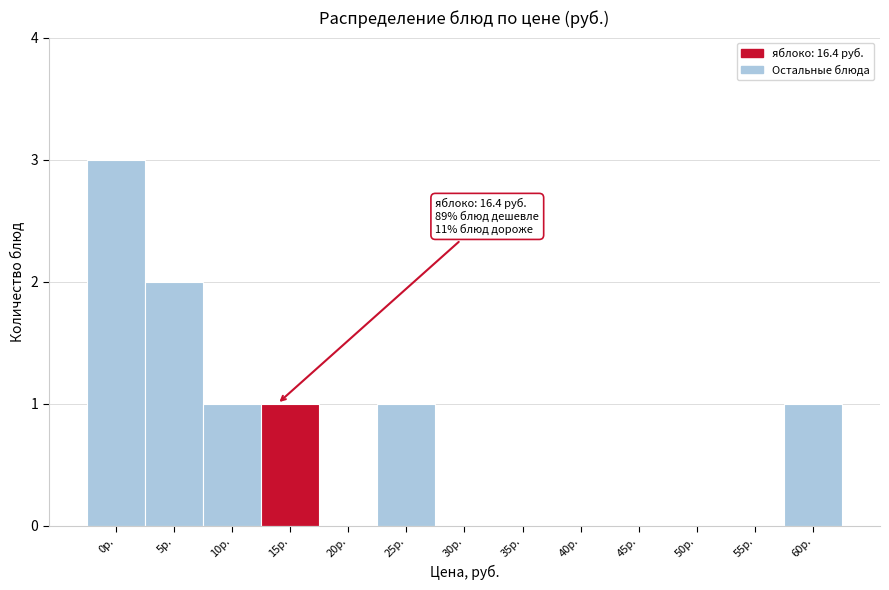

Reading left to right, list all the values displayed in this chart.

0р.=3	5р.=2	10р.=1	15р.=1	20р.=0	25р.=1	30р.=0	35р.=0	40р.=0	45р.=0	50р.=0	55р.=0	60р.=1